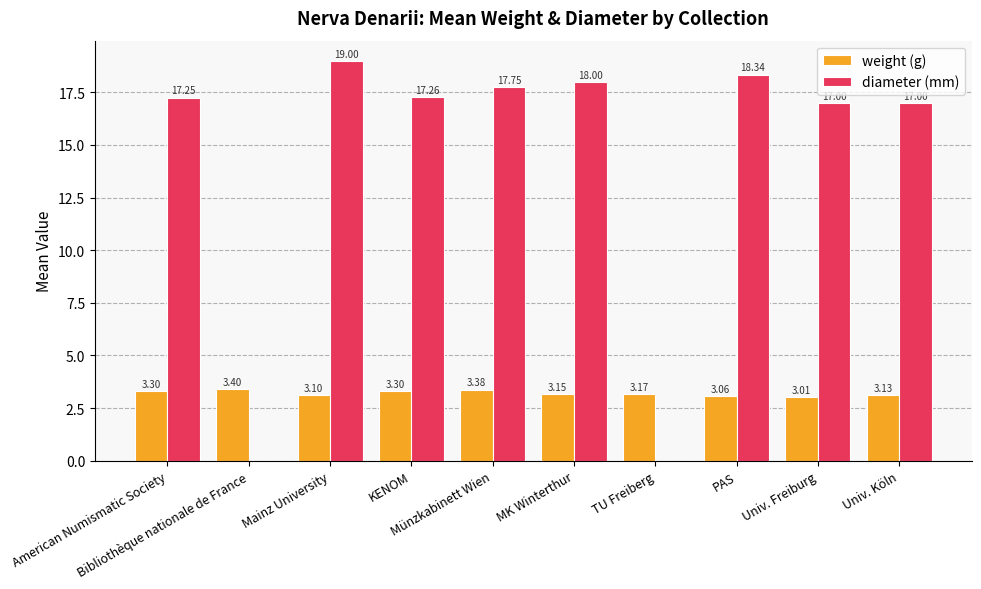

Which has a higher value, PAS or Mainz University?

Mainz University